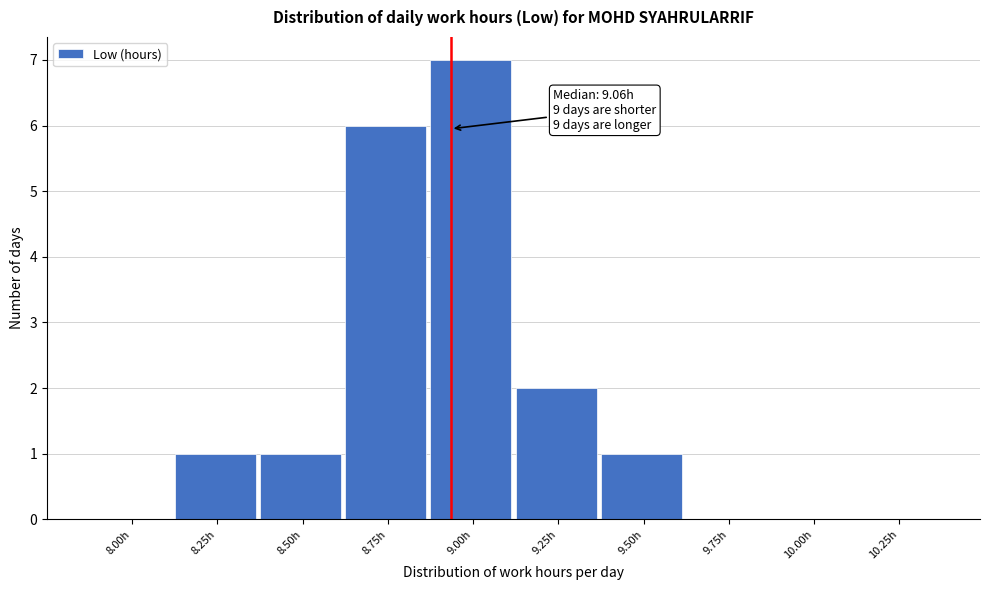

Reading left to right, what are all the values shown in this chart?

8.00h=0	8.25h=1	8.50h=1	8.75h=6	9.00h=7	9.25h=2	9.50h=1	9.75h=0	10.00h=0	10.25h=0